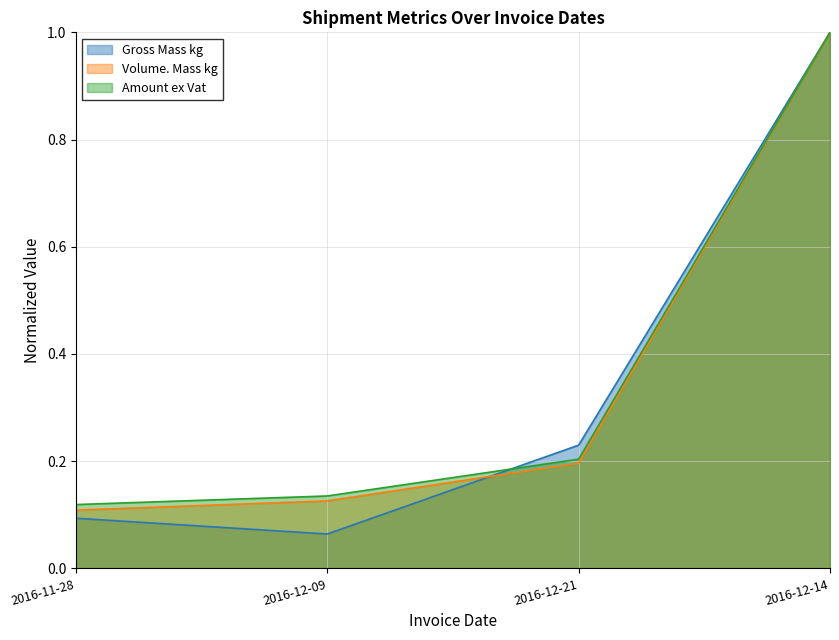

Which series has the largest total across all categories?

Amount ex Vat